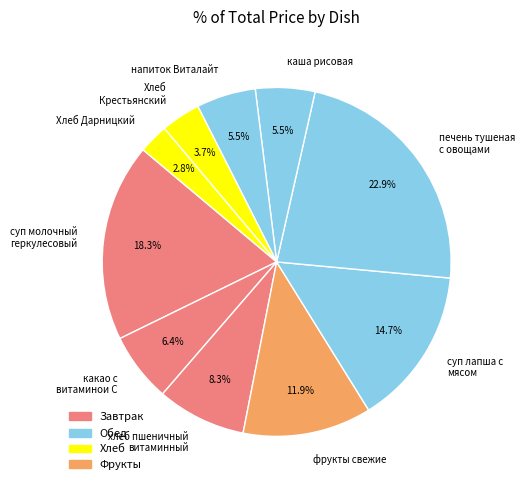

Combined, do напиток Виталайт and Хлеб Дарницкий account for over 50%?

No